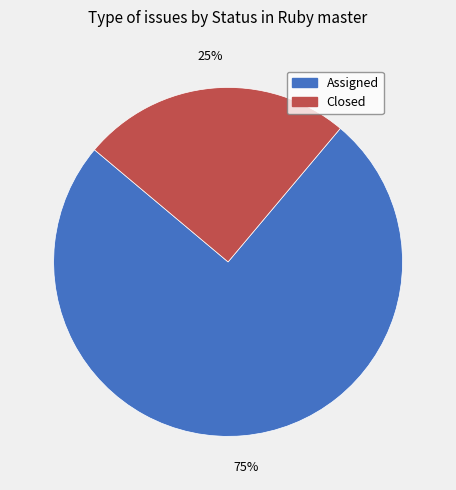

Which category has the smallest portion of the pie?

Closed